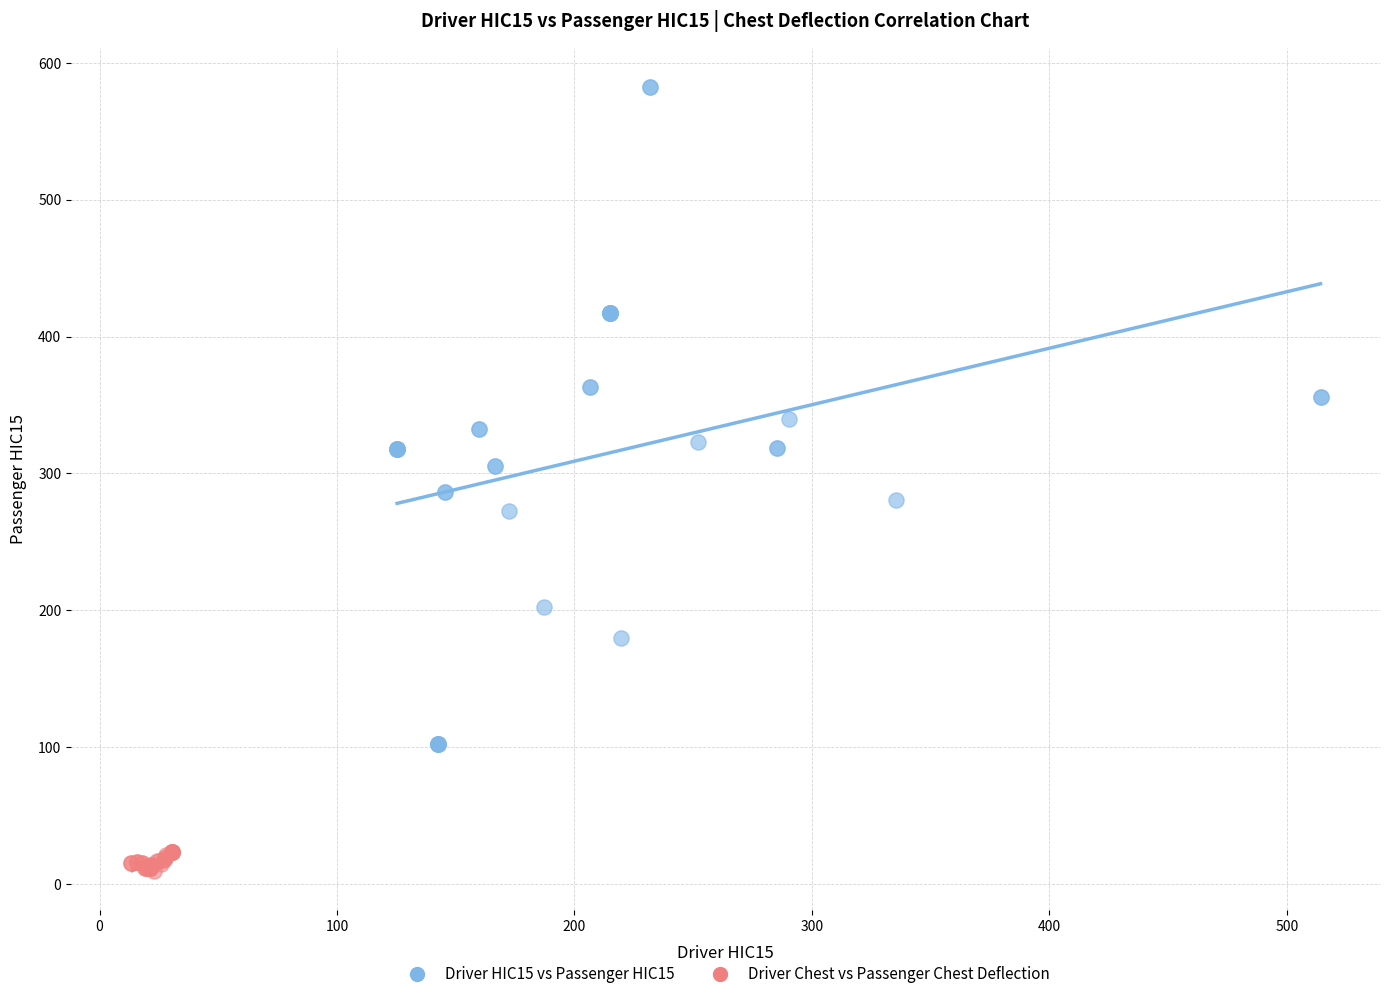

Which series contains the highest Y value?

Driver HIC15 vs Passenger HIC15